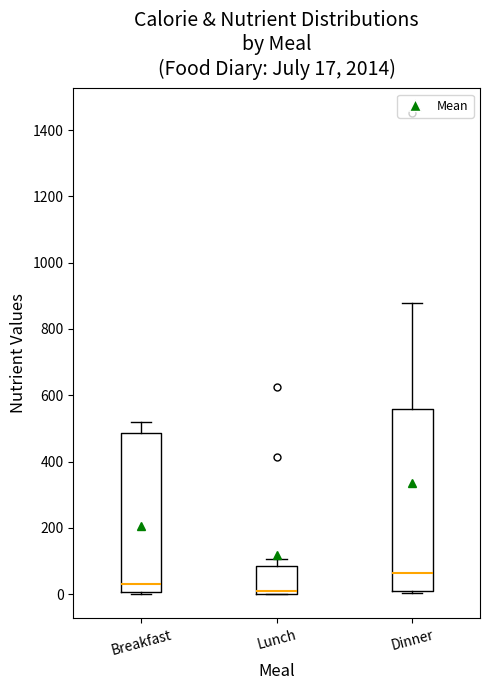

Which box is the tallest, from its lower edge to its upper edge?

Dinner